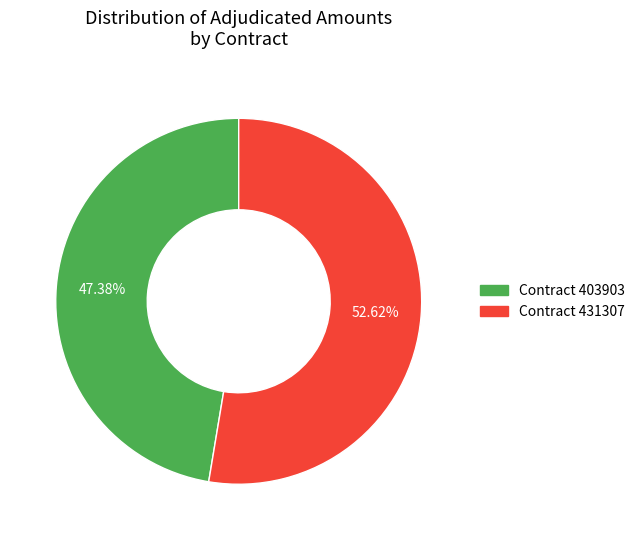

Which has a higher value, Contract 403903 or Contract 431307?

Contract 431307